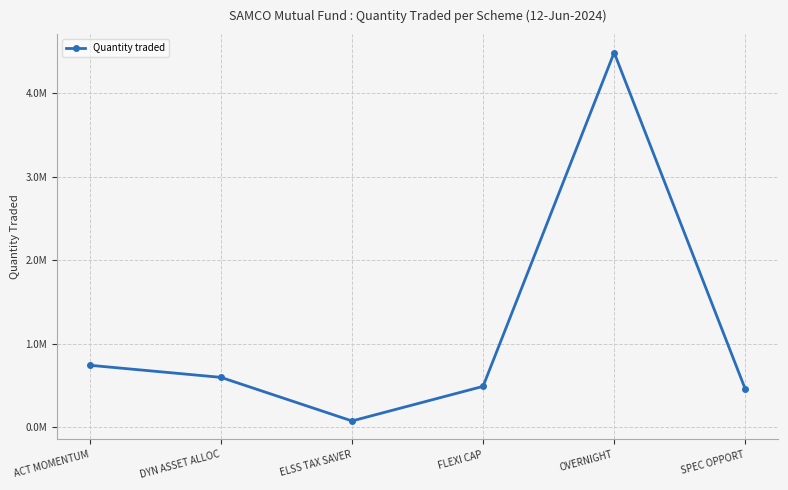

What is the difference between the maximum and minimum values?

4420000